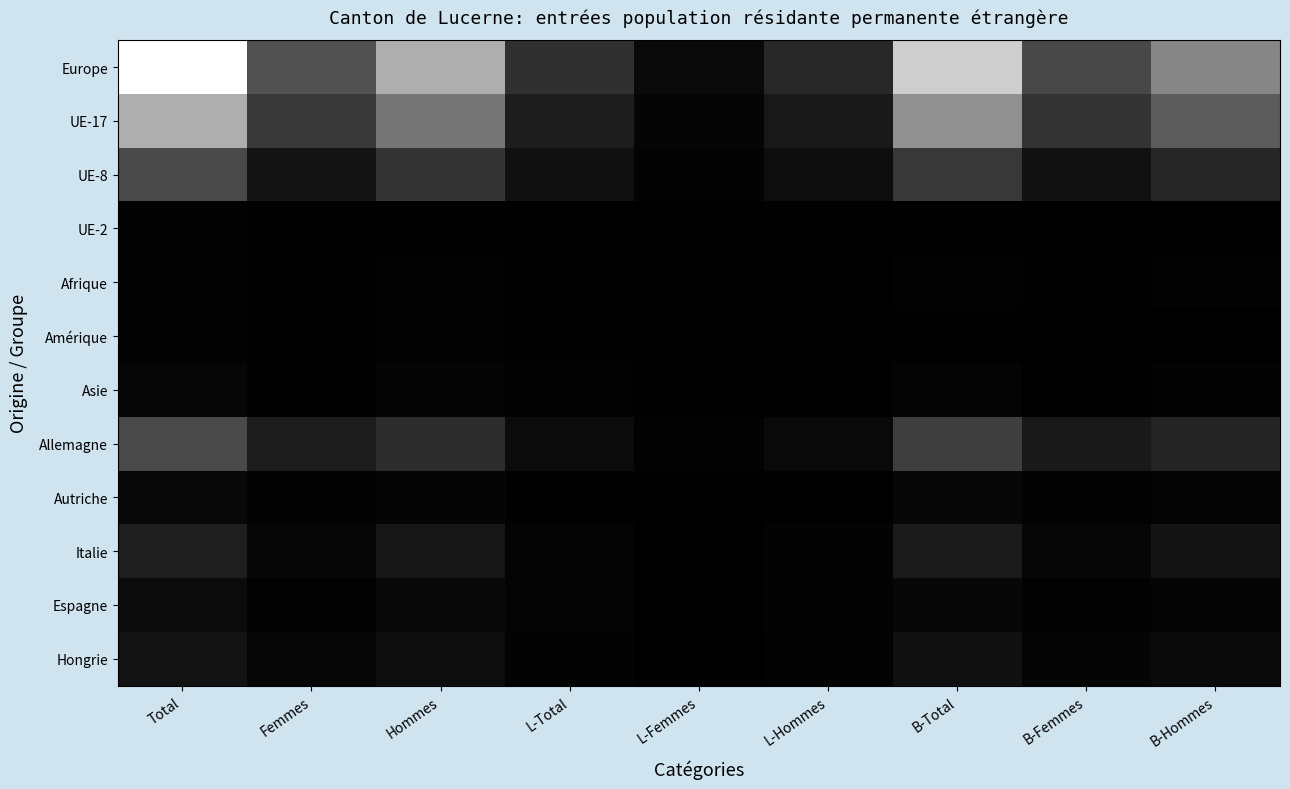

Between B-Total and B-Femmes, which series saw the biggest shift?

Europe